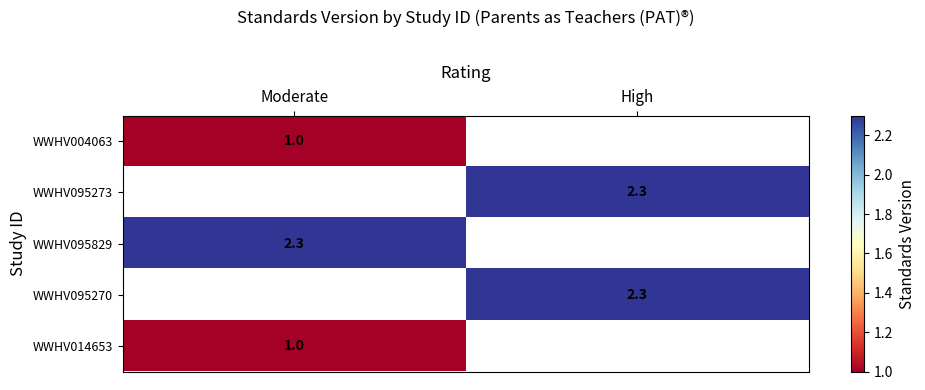

The WWHV095273 series shows 1.5 at High. True or false?

False